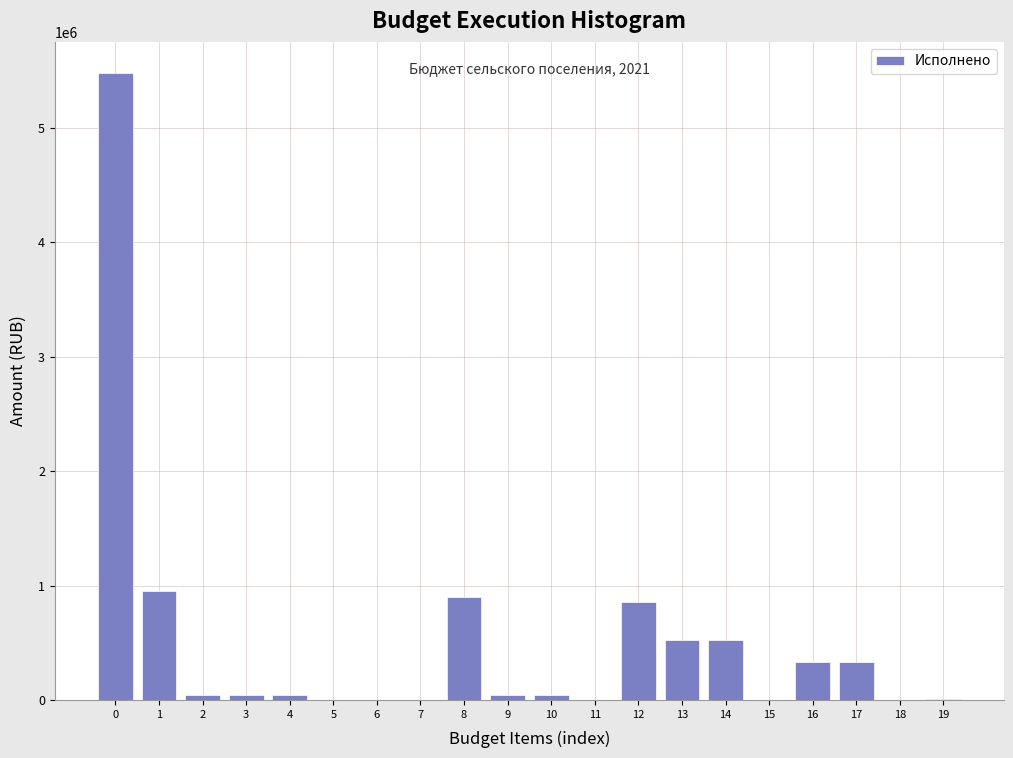

What is the maximum value shown in the chart?

5479775.2